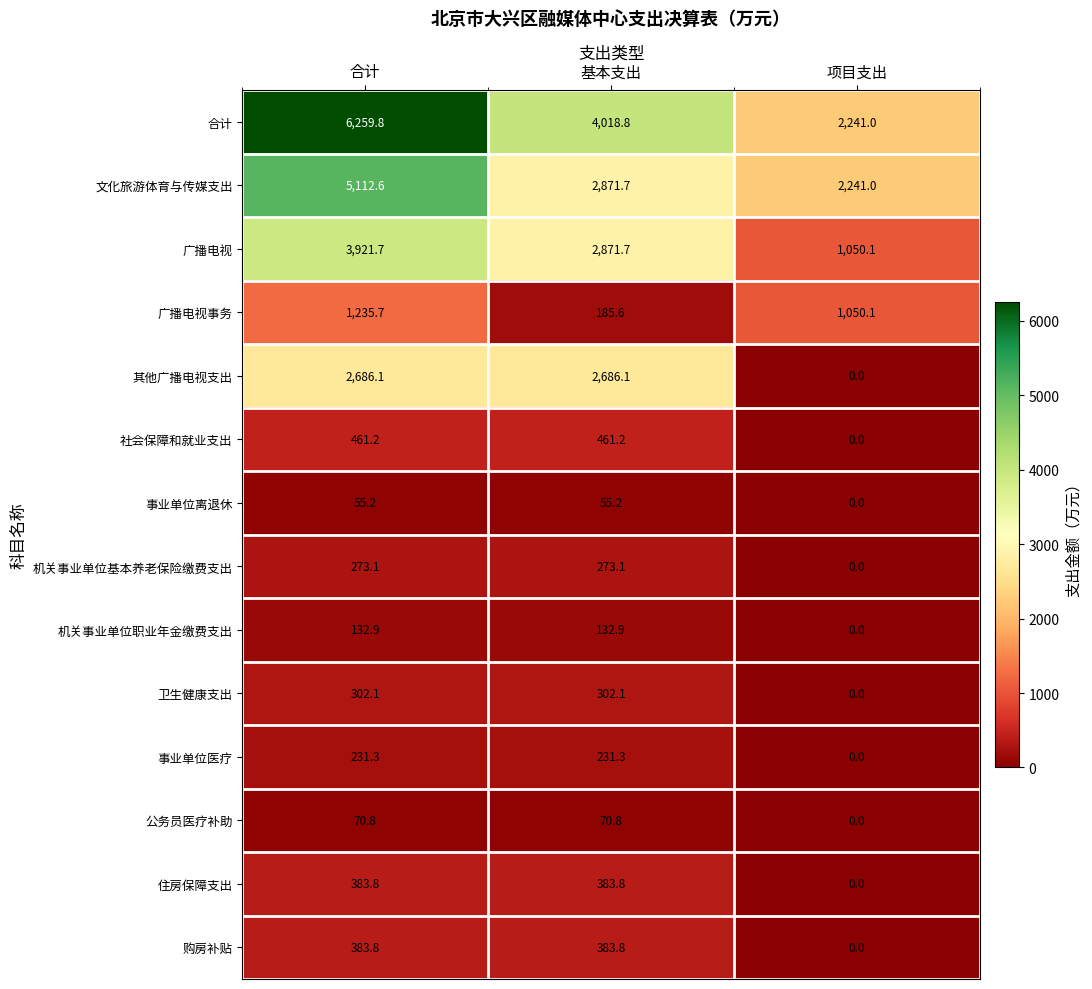

Is it true that 广播电视 equals 1050.1 at 项目支出?

True